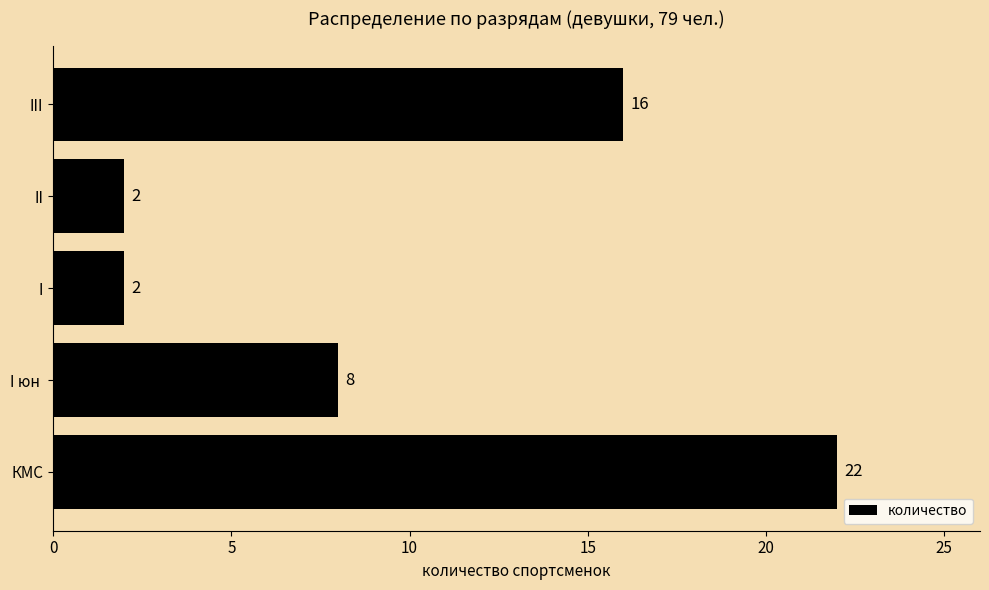

What is the sum of all values?

50